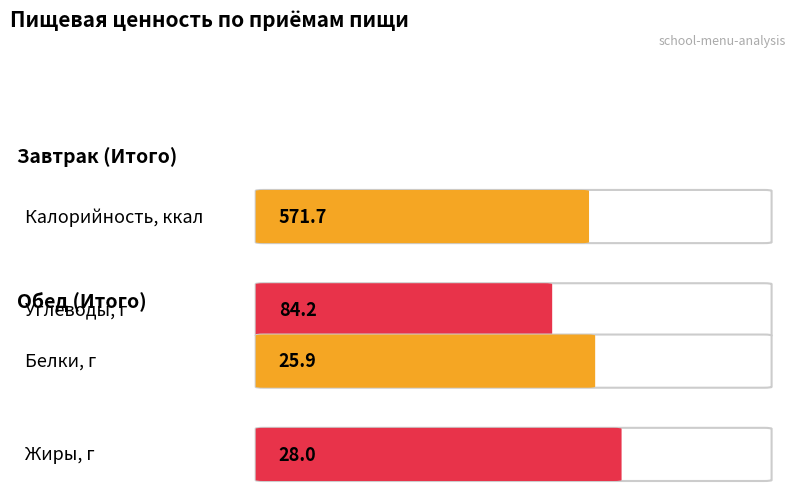

The value of Углеводы at Завтрак (Итого) is 84.2. True or false?

True